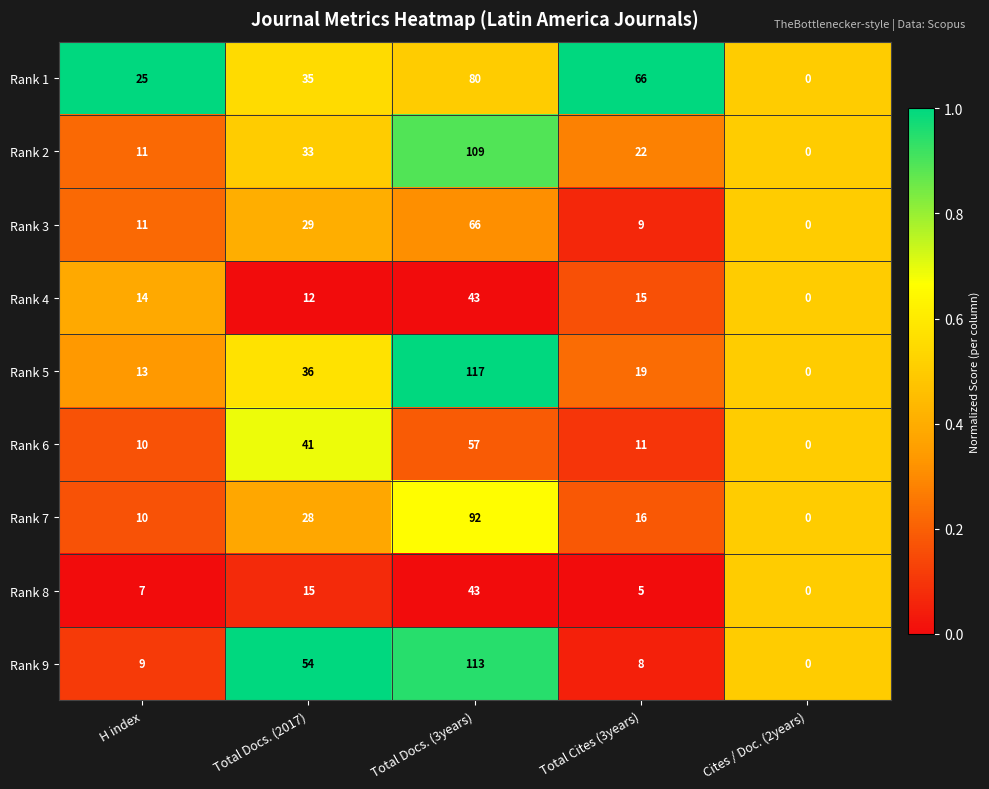

List the labels in order of Rank 6 value, largest first.

Total Docs. (3years), Total Docs. (2017), Total Cites (3years), H index, Cites / Doc. (2years)